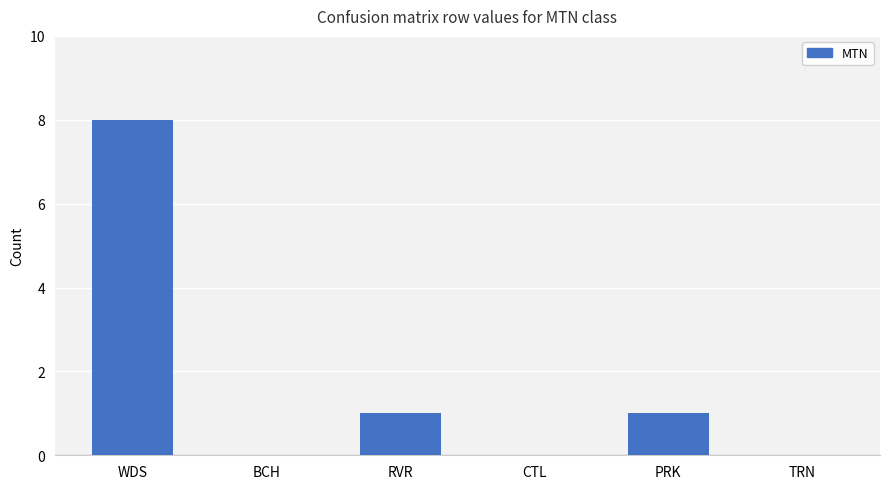

Does the chart contain stacked bars?

No